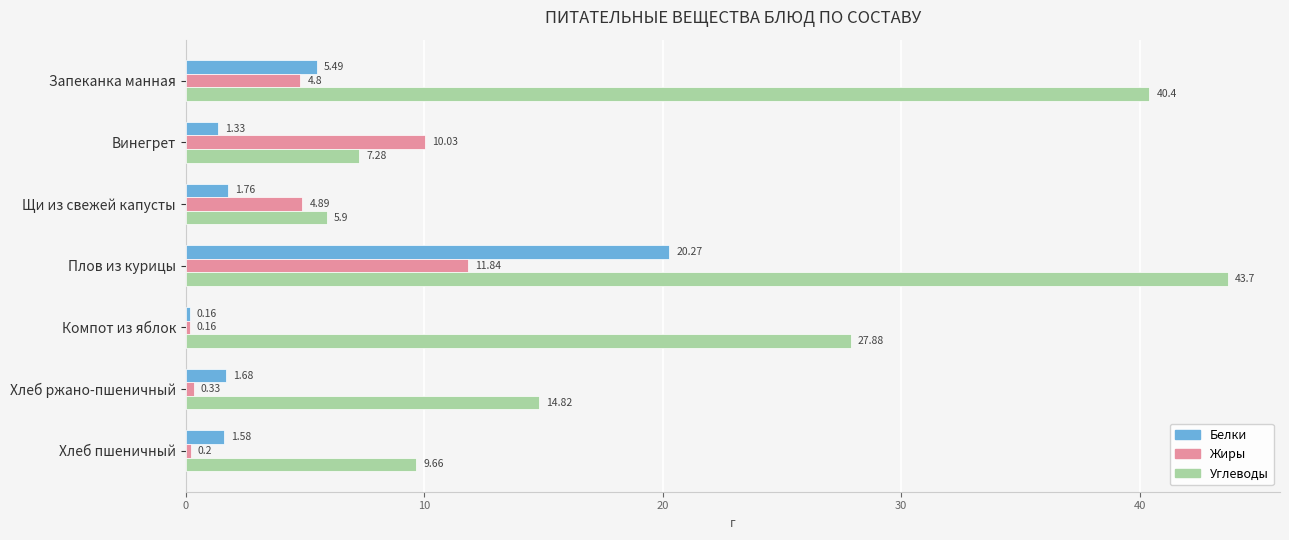

What are all the series names shown in the legend?

Белки, Жиры, Углеводы